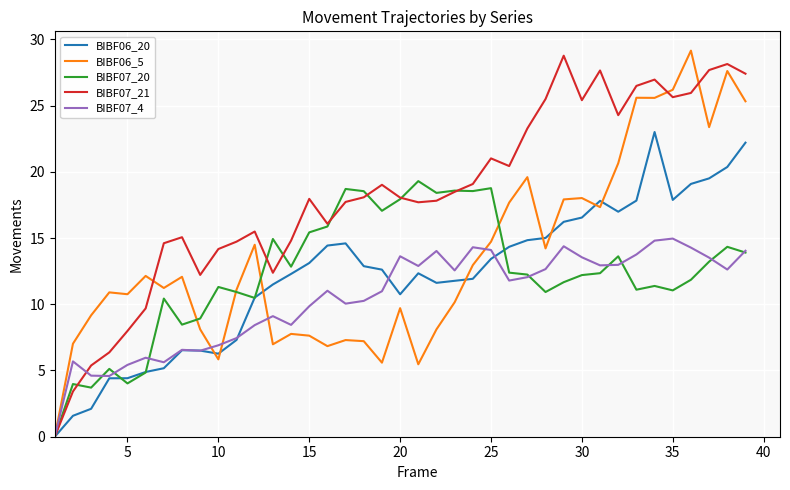

What is the average value of the BIBF07_21 series?

18.2